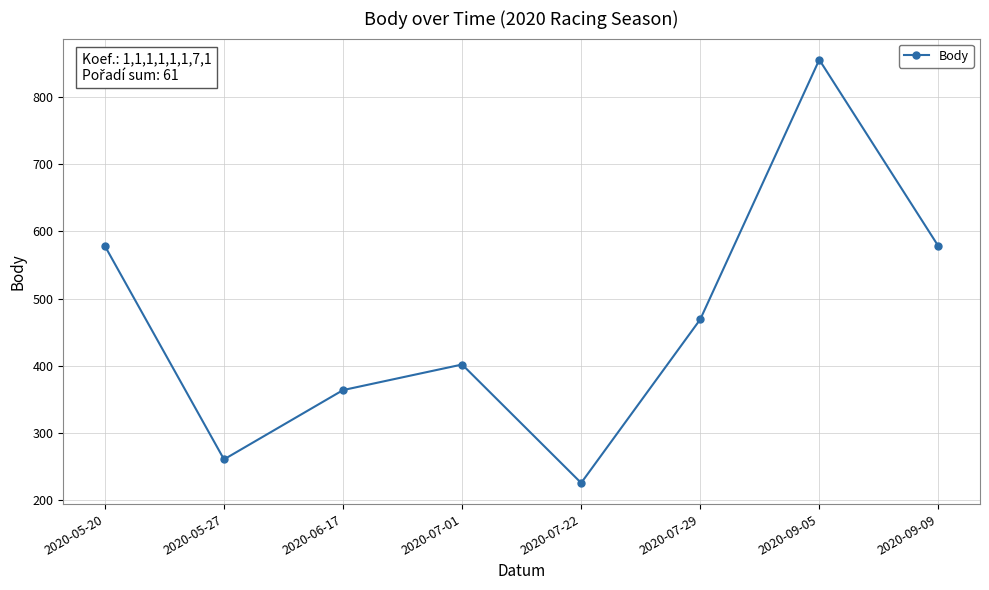

Does the chart have visible grid lines?

Yes